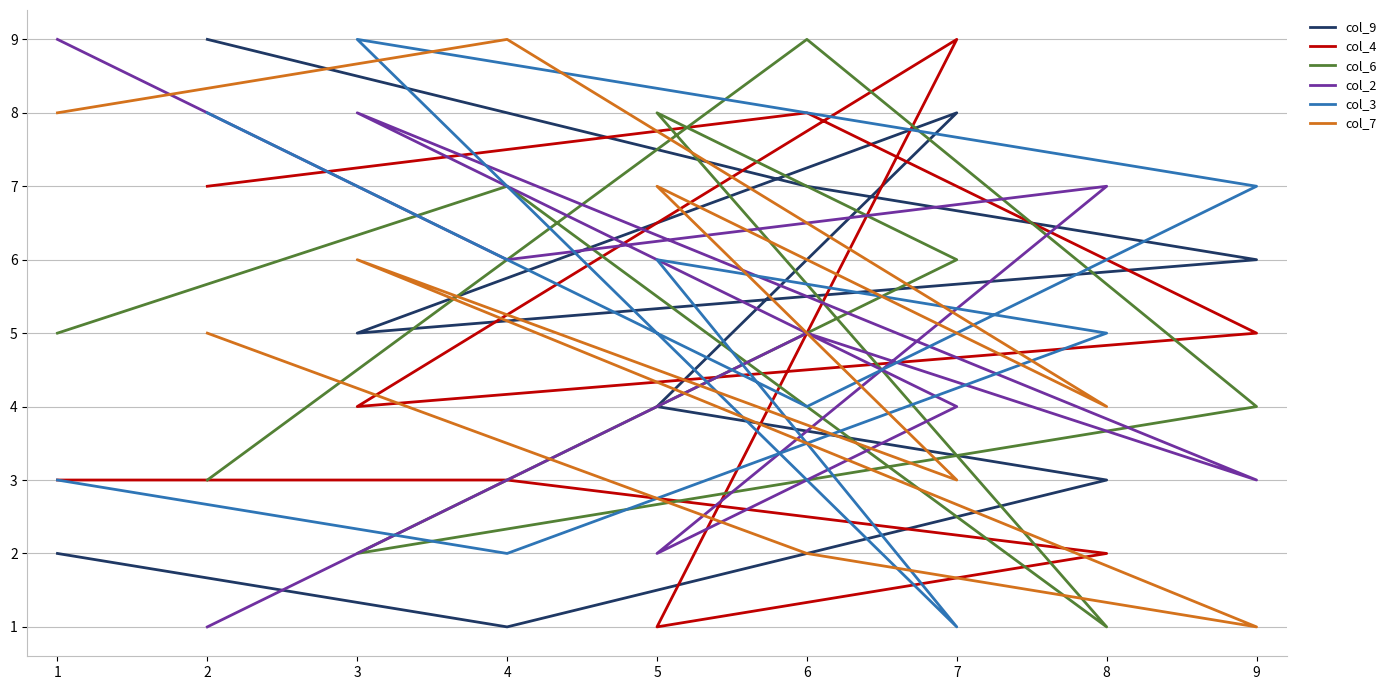

Rank the series by their maximum value, from highest to lowest.

col_9, col_4, col_6, col_2, col_3, col_7